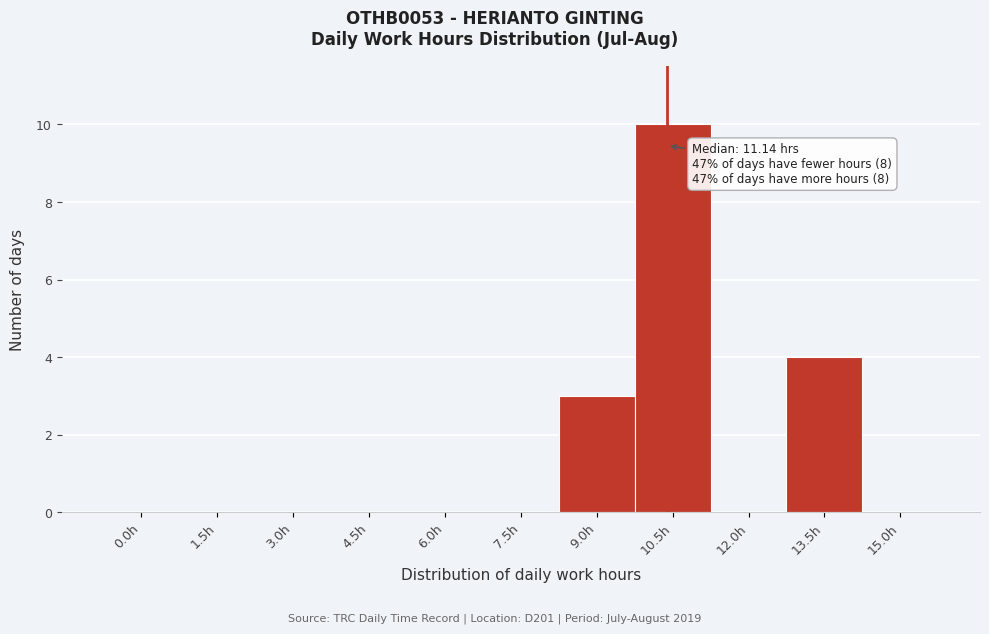

Reading right to left, what are all the values shown in this chart?

15.0h=0	13.5h=4	12.0h=0	10.5h=10	9.0h=3	7.5h=0	6.0h=0	4.5h=0	3.0h=0	1.5h=0	0.0h=0